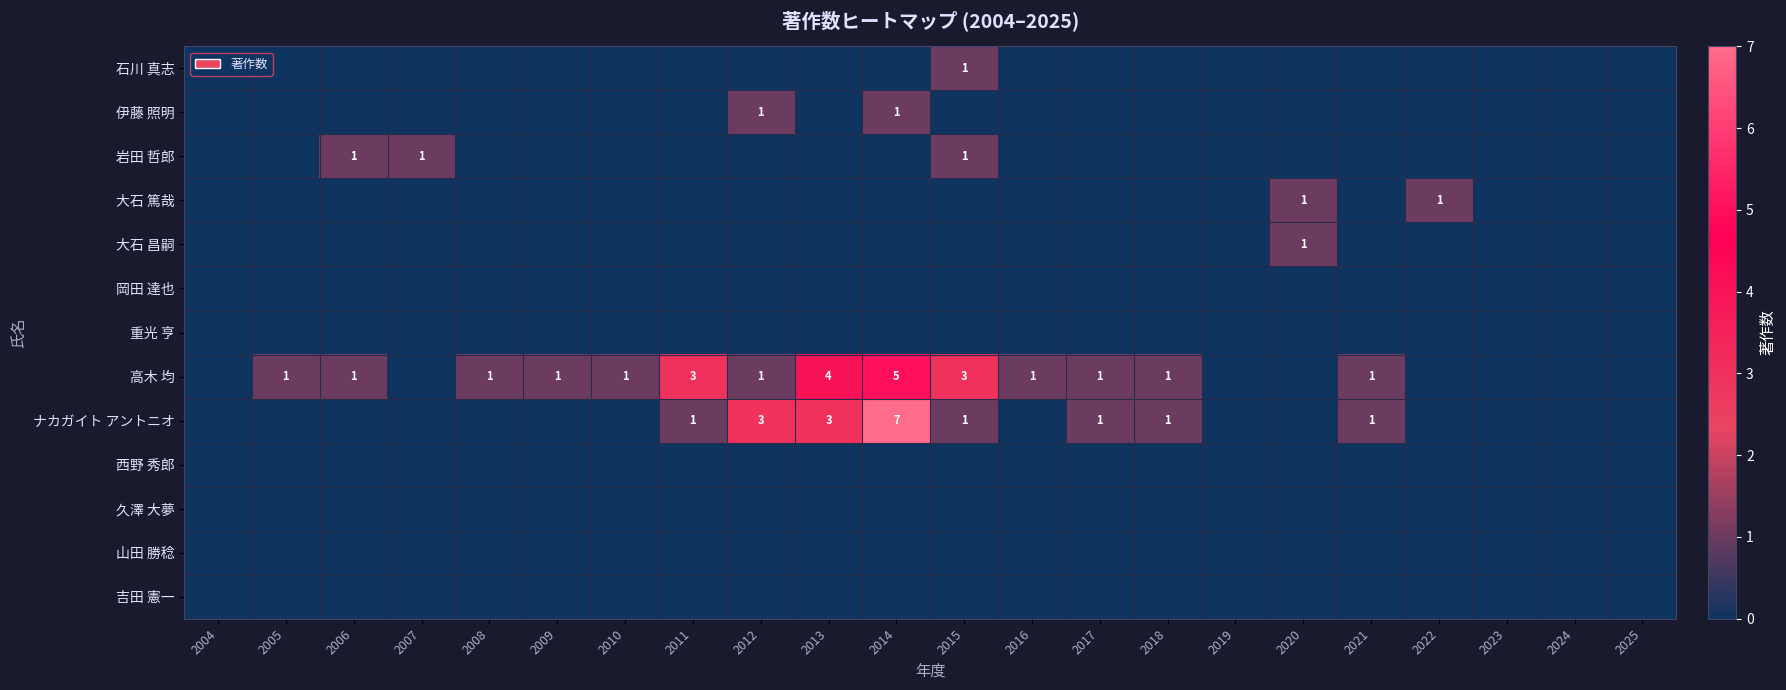

At which category is the sum across all series the highest?

2014